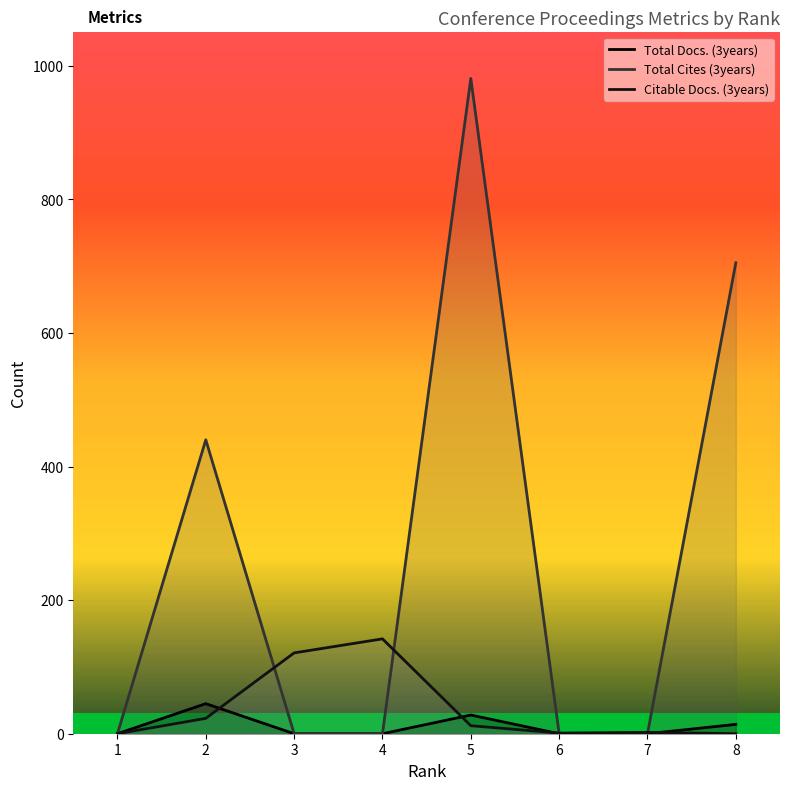

How many lines are shown in the chart?

3